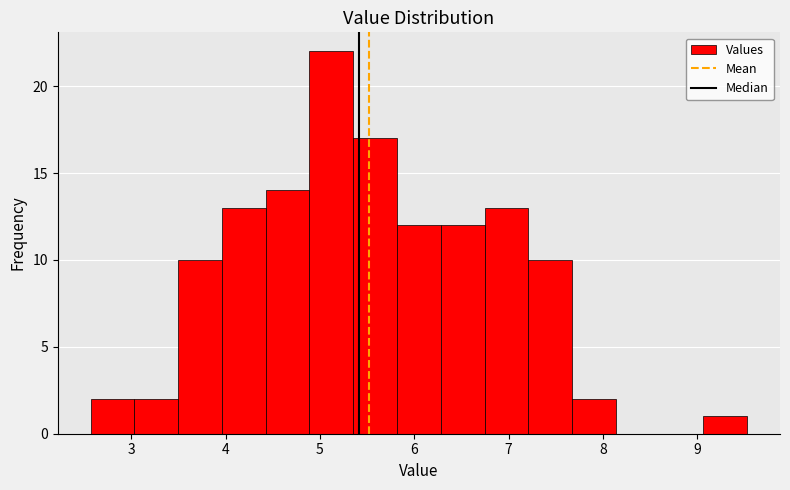

How tall is the bar that spans 5.4 to 5.8 on the x-axis? Neither the bar edges nor the heights are printed on the chart, so give them approximately, as read against the axes.

17